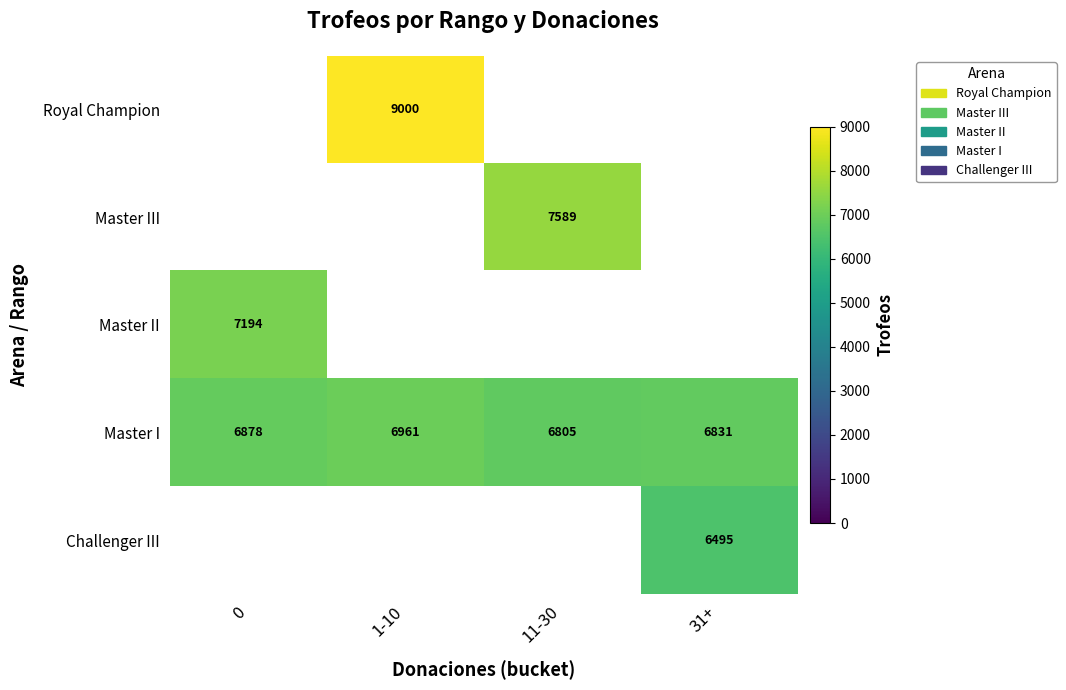

What is the sum of all Master I values?

27475